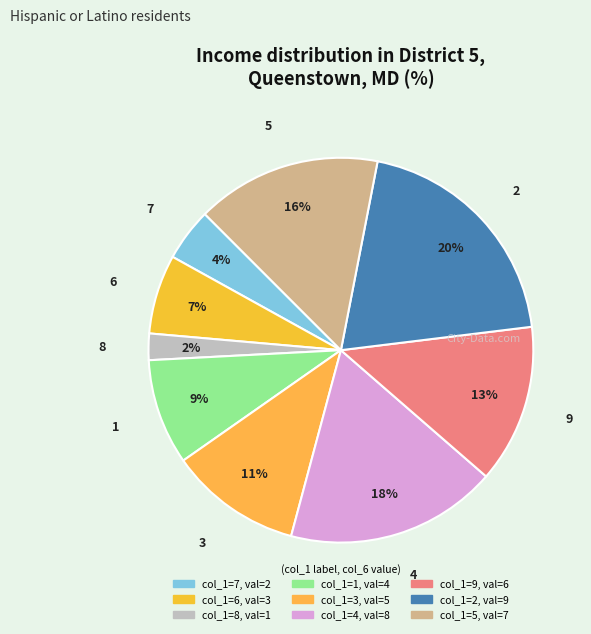

To the nearest percent, what is the average slice percentage?

11%